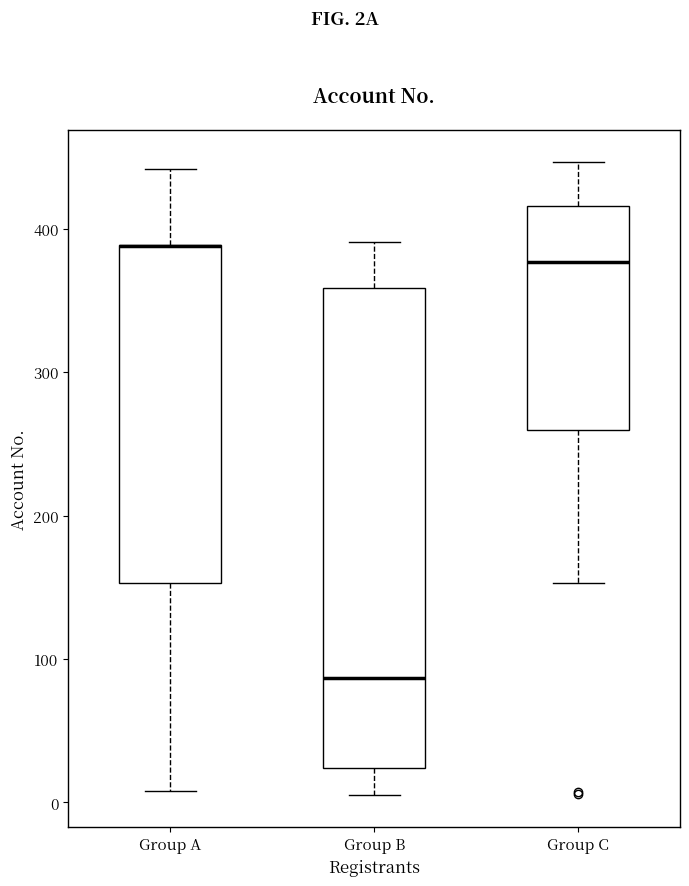

Reading left to right, read every box against the y-axis: the position of its median line, the range the box covers, and the ends of its whiskers. The values are not printed on the chart, so give them approximately, as read against the axis.

Group A: median 390 (drawn on the box's upper edge), box 150 to 390, whiskers 10 to 440
Group B: median 90, box 20 to 360, whiskers 10 to 390
Group C: median 380, box 260 to 420, whiskers 150 to 450